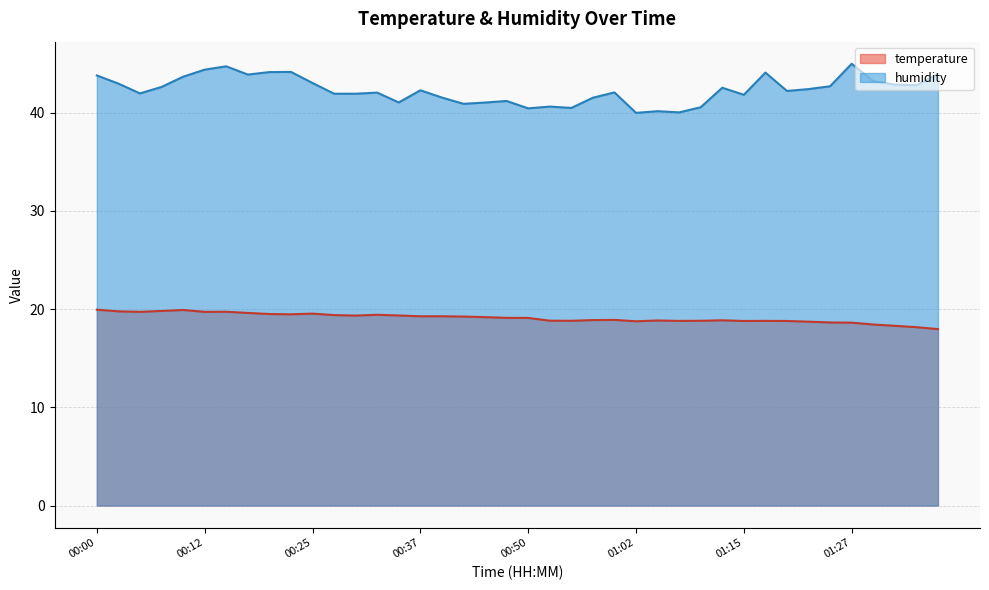

What are all the series names shown in the legend?

temperature, humidity